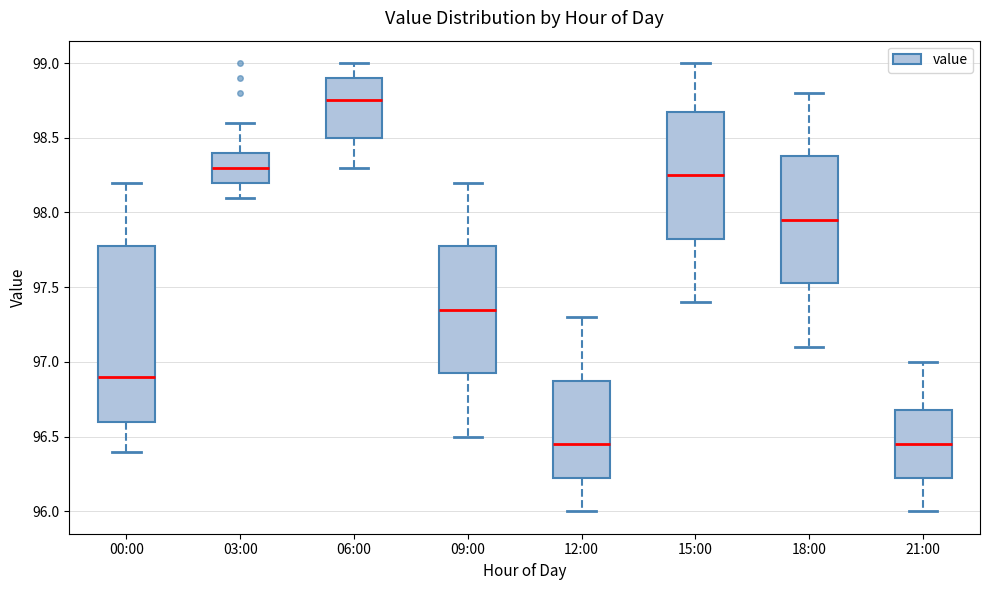

Where does the lower whisker of the box for 03:00 end on the y-axis? The values are not printed on the chart, so give them approximately, as read against the axis.

98.10